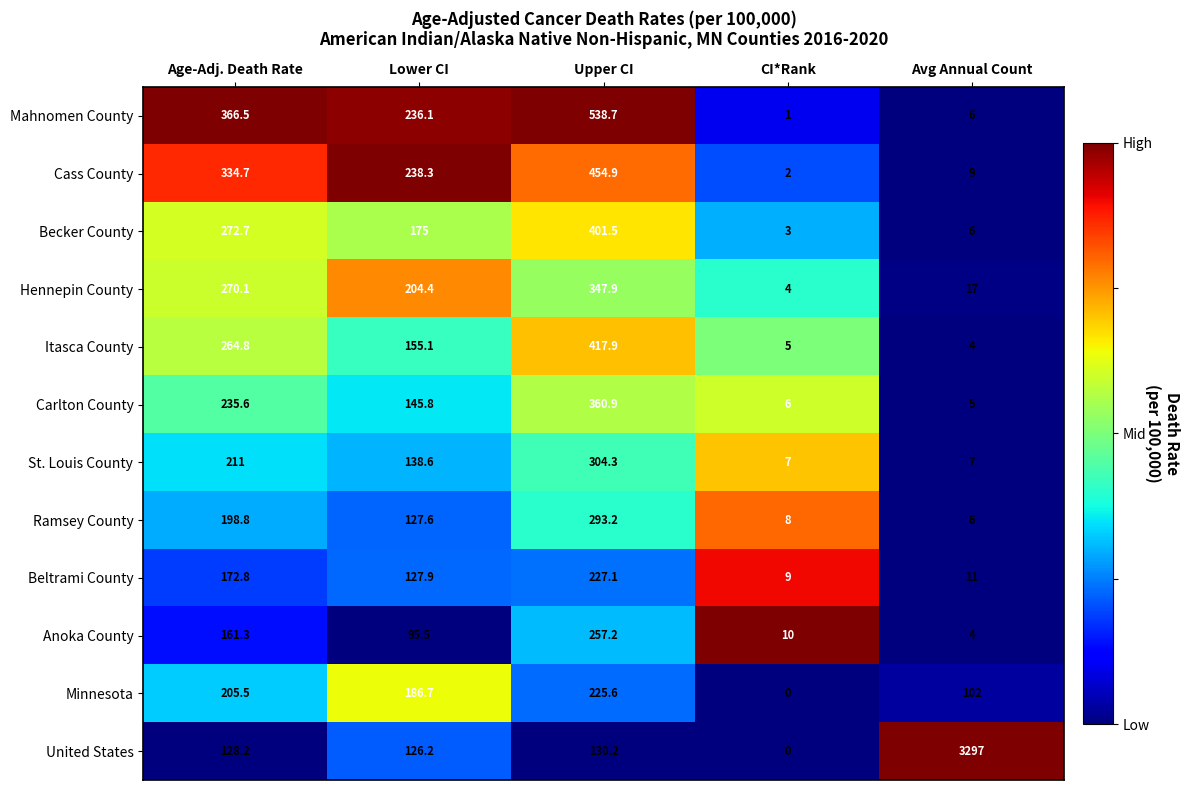

Which series has the largest range (max minus min)?

United States